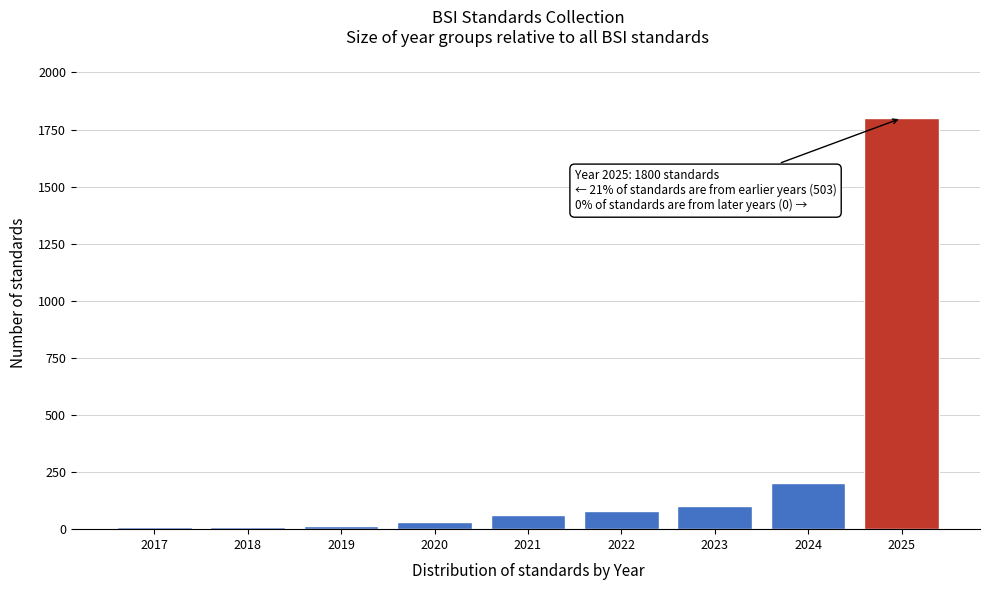

What is the sum of all values?

2303